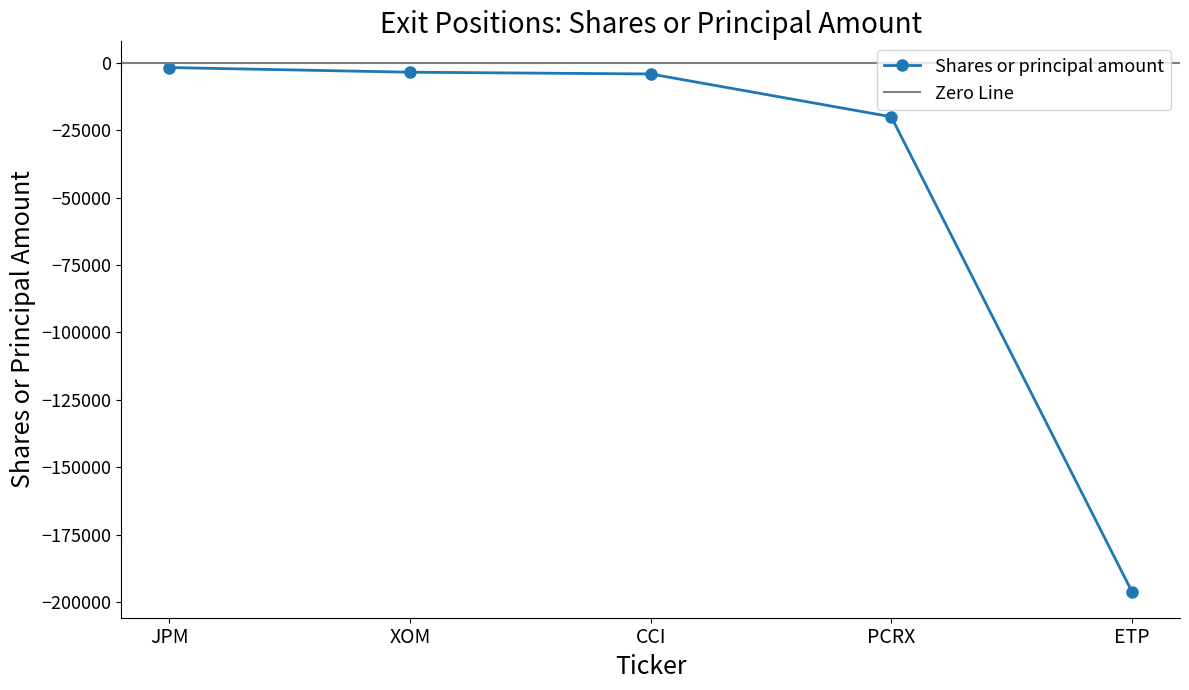

True or false: Shares or principal amount has a value of -33605 at PCRX.

False